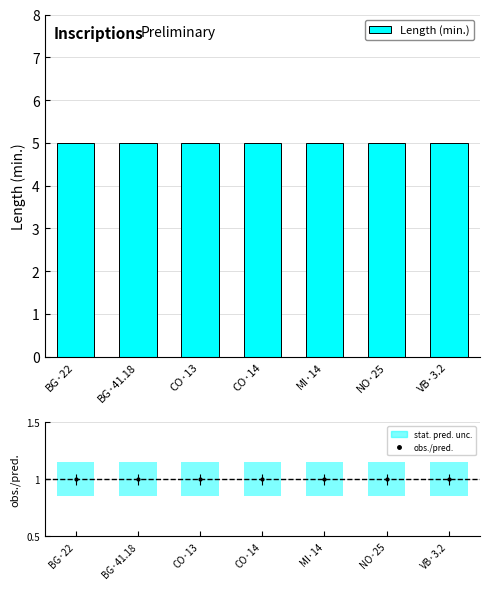

Reading left to right, extract all data points from this chart.

Length (min.): 5.0	5.0	5.0	5.0	5.0	5.0	5.0
stat. pred. unc.: 0.3	0.3	0.3	0.3	0.3	0.3	0.3